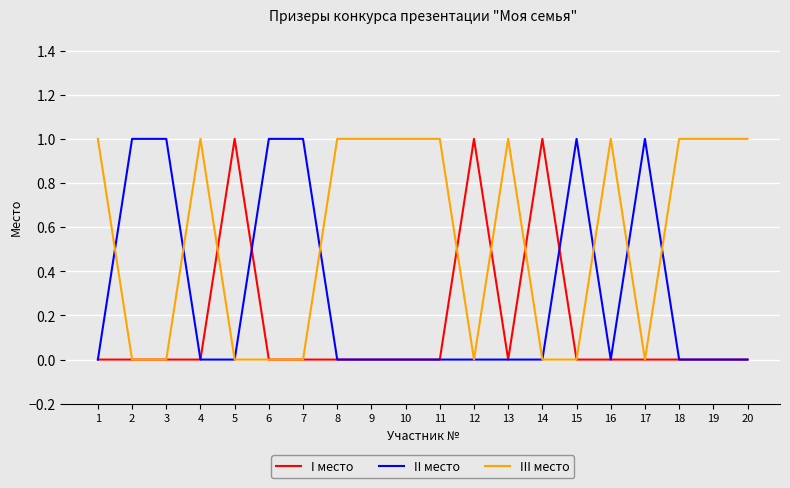

List the series in order of their overall mean, lowest first.

I место, II место, III место